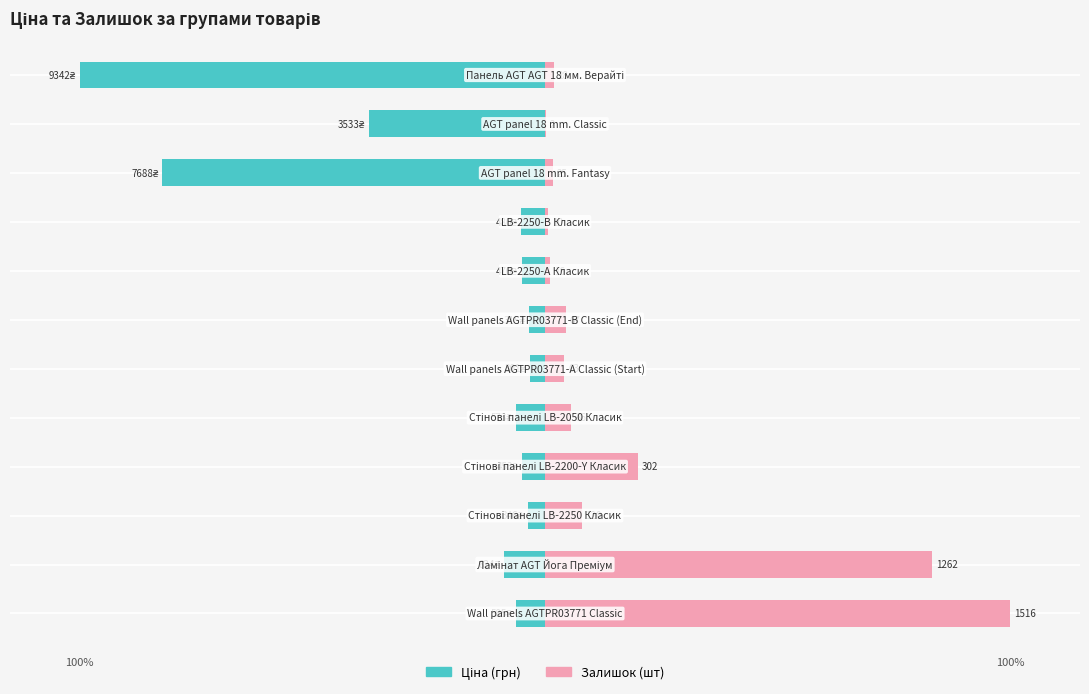

What is the value of the Ціна bar at the 4th from the left?

-4.8